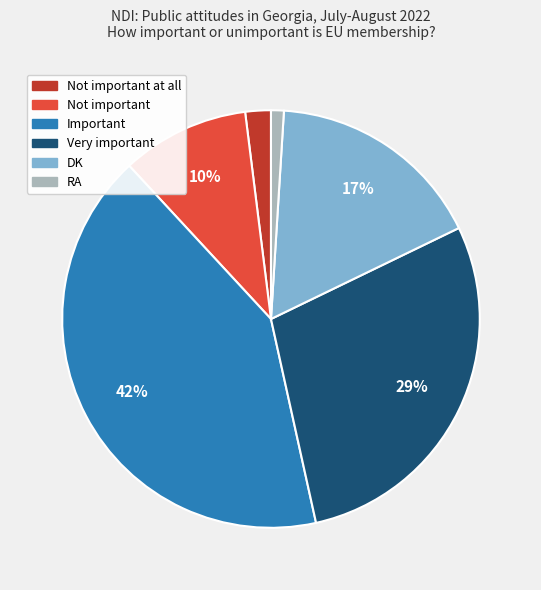

Combined, do Important and DK account for over 50%?

Yes